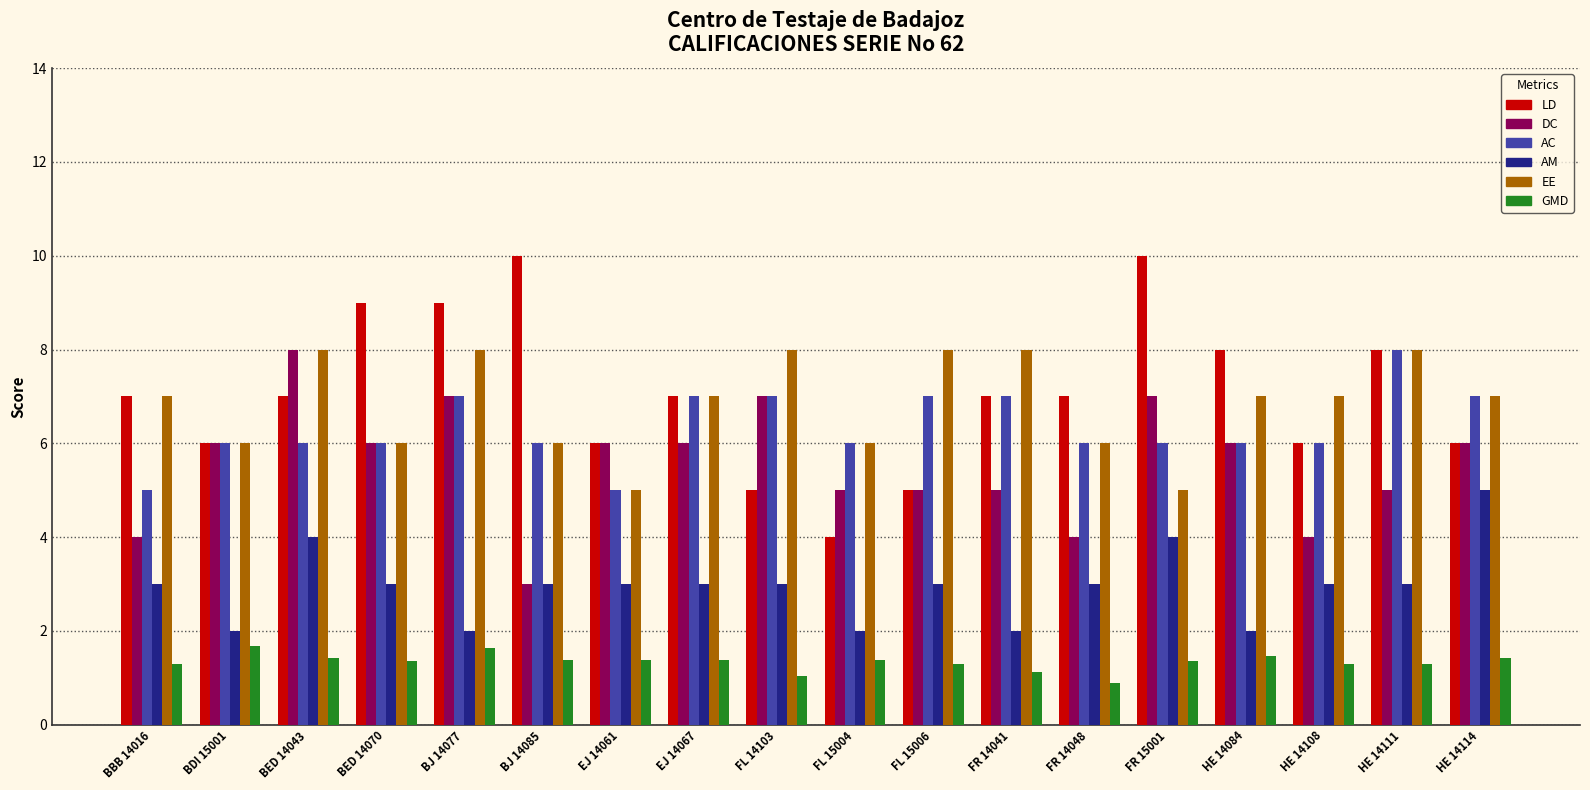

How many distinct data groups are displayed?

6